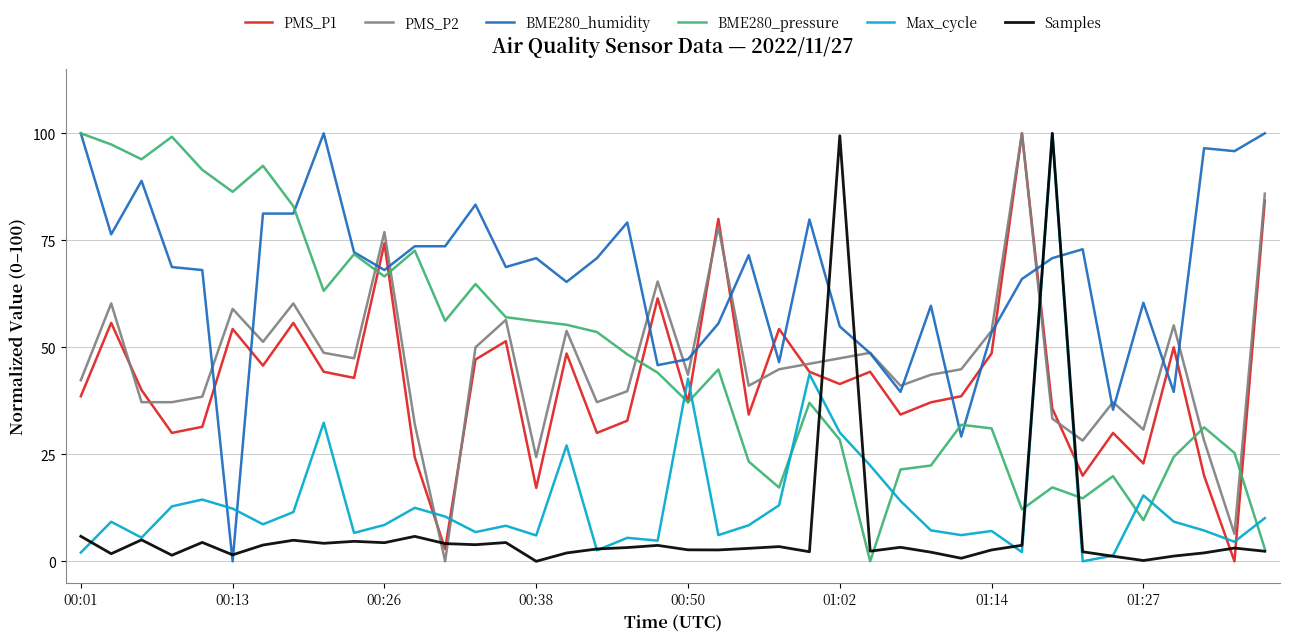

How many distinct data groups are displayed?

6